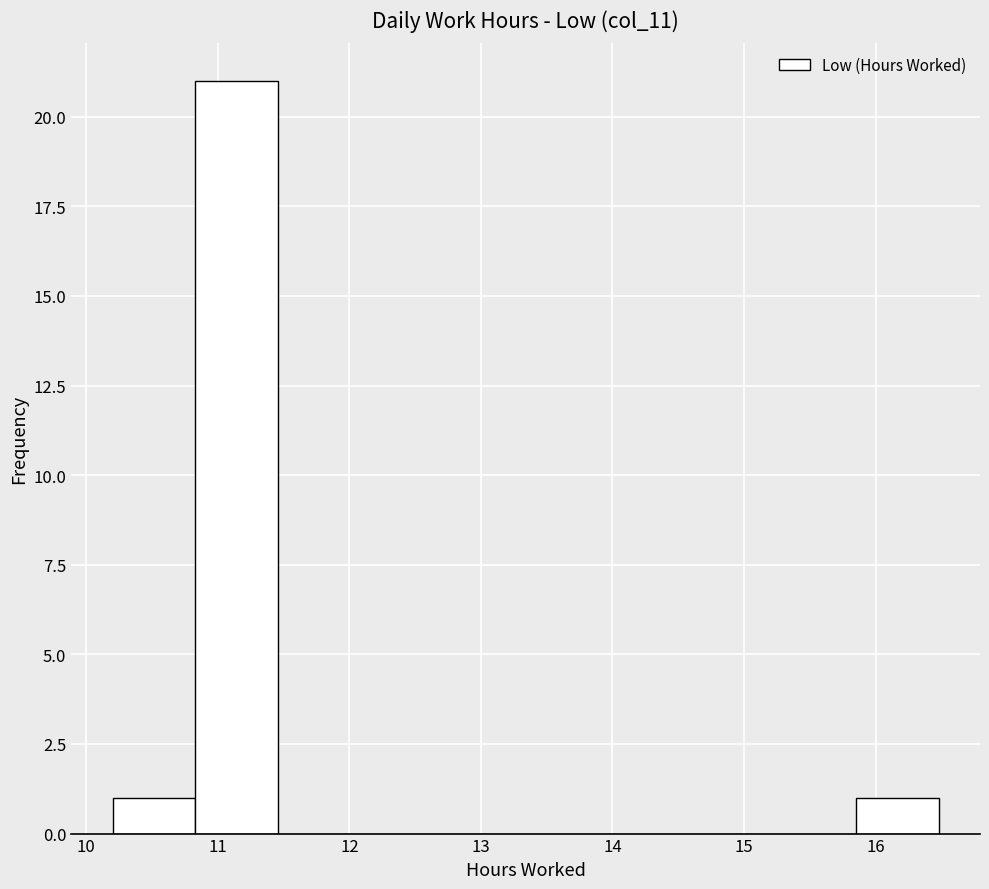

Reading left to right, list every bar in this chart as the range it spans on the x-axis followed by its height. Neither the bar edges nor the heights are printed on the chart, so give them approximately, as read against the axes.

10.2 to 10.8: 1
10.8 to 11.5: 21
11.5 to 12.1: 0
12.1 to 12.7: 0
12.7 to 13.3: 0
13.3 to 14.0: 0
14.0 to 14.6: 0
14.6 to 15.2: 0
15.2 to 15.9: 0
15.9 to 16.5: 1